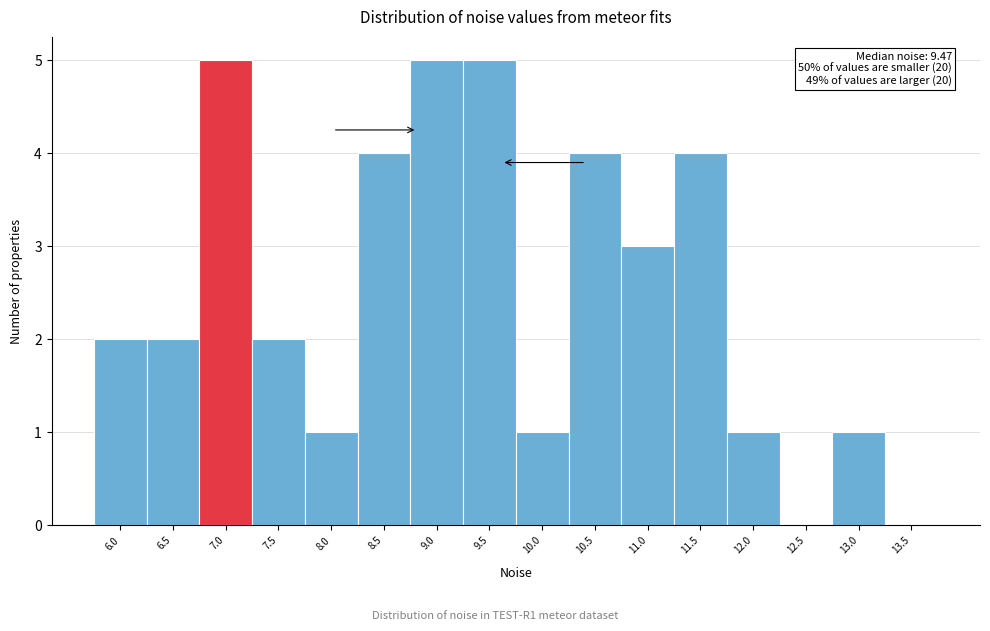

Reading left to right, list all the values displayed in this chart.

6.0=2	6.5=2	7.0=5	7.5=2	8.0=1	8.5=4	9.0=5	9.5=5	10.0=1	10.5=4	11.0=3	11.5=4	12.0=1	12.5=0	13.0=1	13.5=0